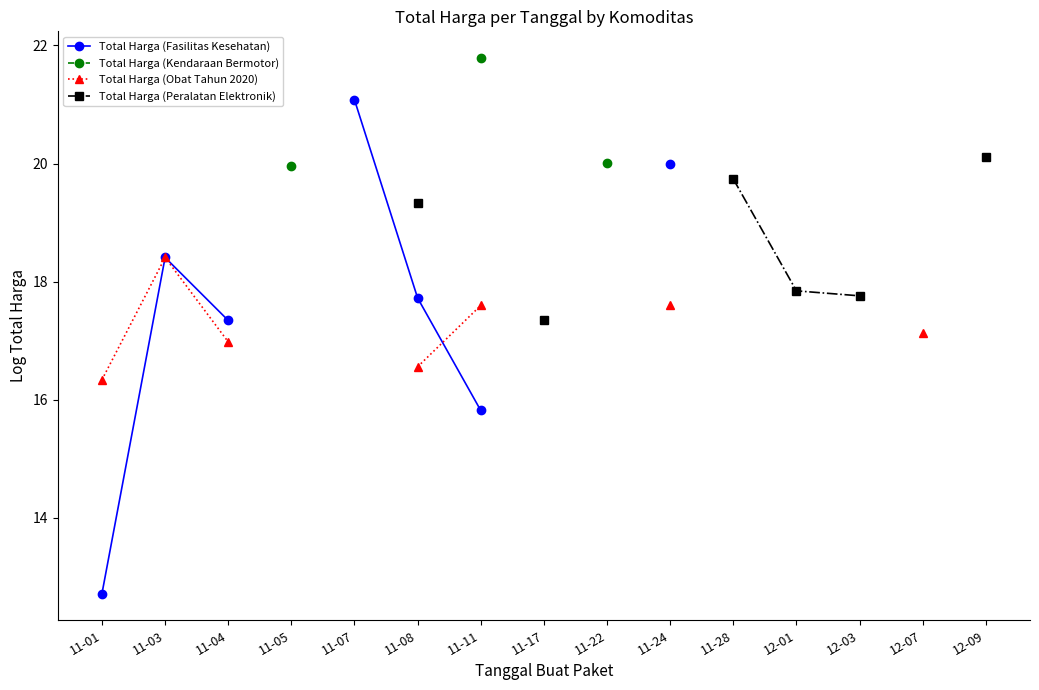

True or false: Total Harga (Peralatan Elektronik) has more than 2 points higher than both neighbors.

False